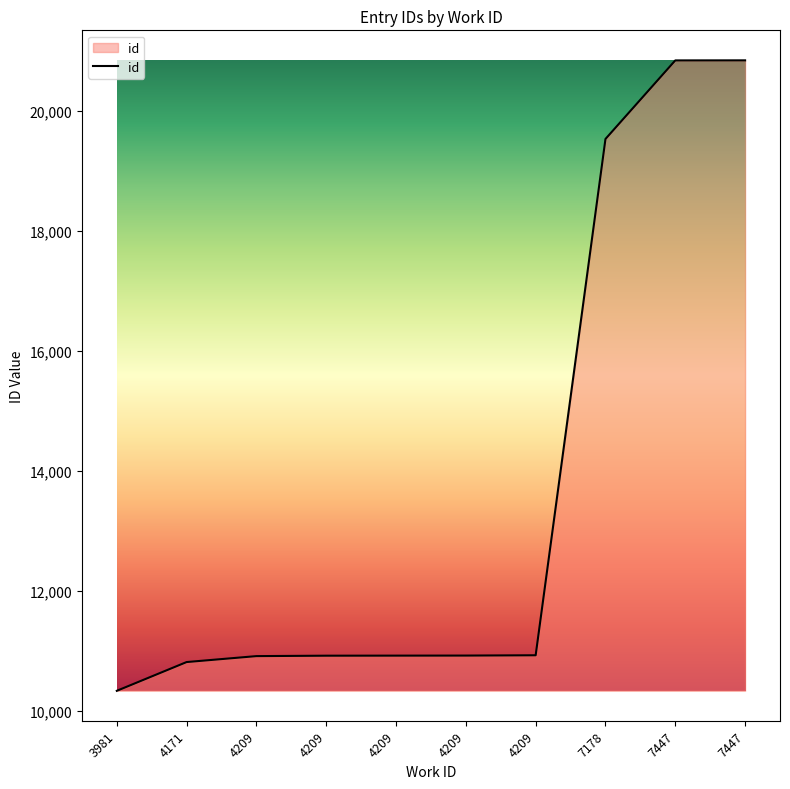

Does the chart display data point markers on the line(s)?

No